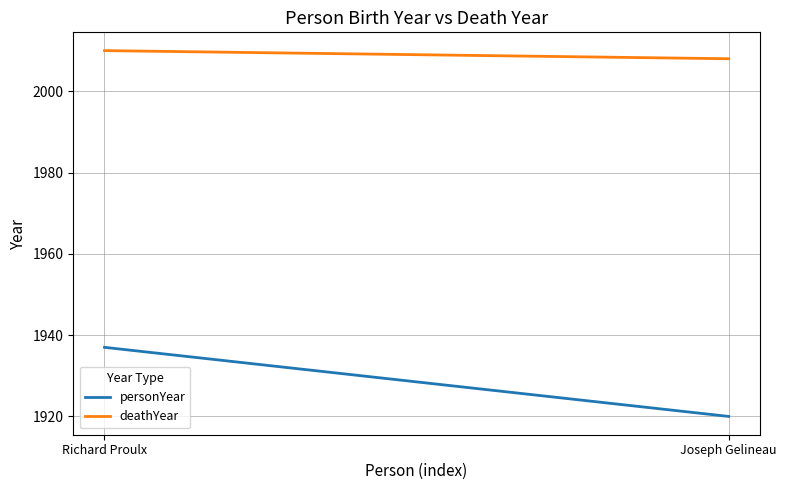

Which category has the lowest value in the deathYear series?

Joseph Gelineau